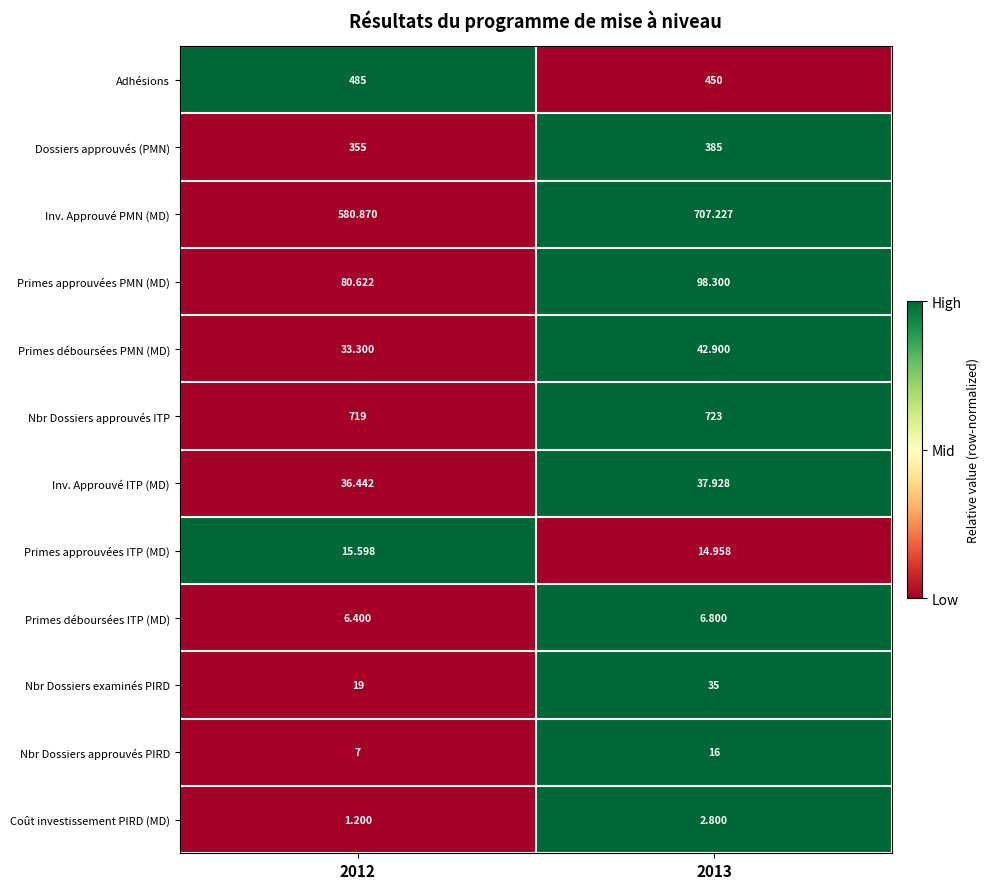

Which series has the largest range (max minus min)?

Inv. Approuvé PMN (MD)